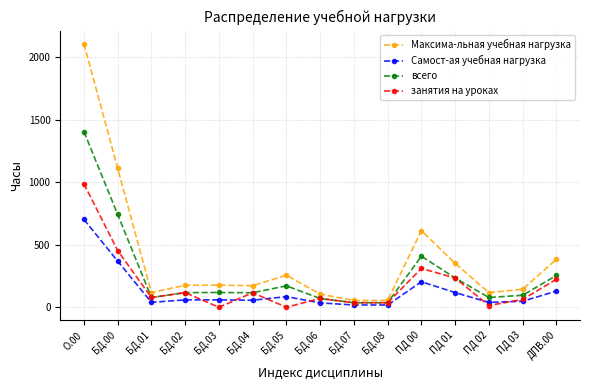

Is the value of всего at ПД 01 greater than the value of занятия на уроках at БД.06?

Yes